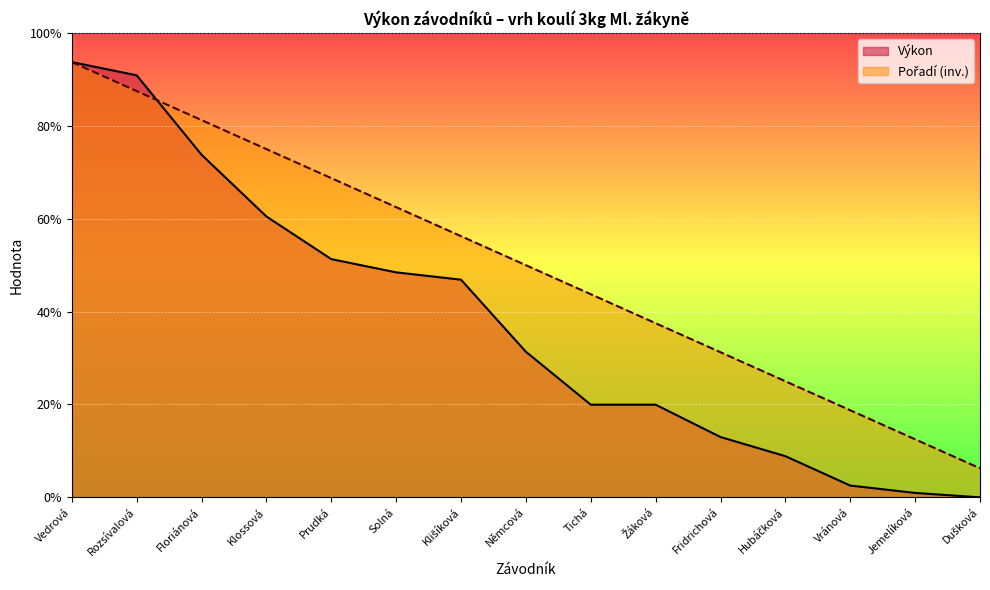

Which series has the widest spread of values?

Výkon